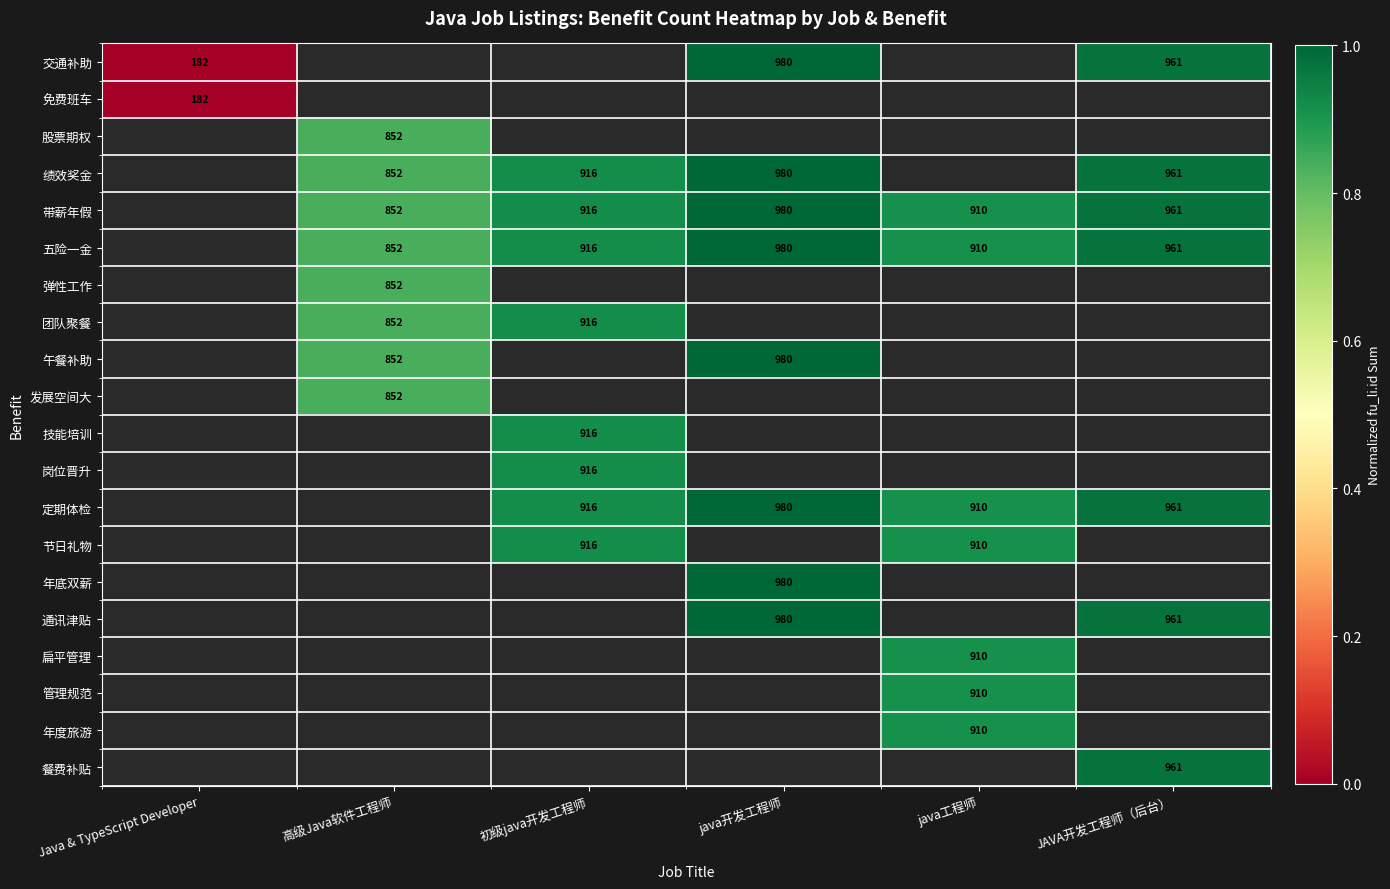

Is it true that 岗位晋升 equals 916 at 初级java开发工程师?

True